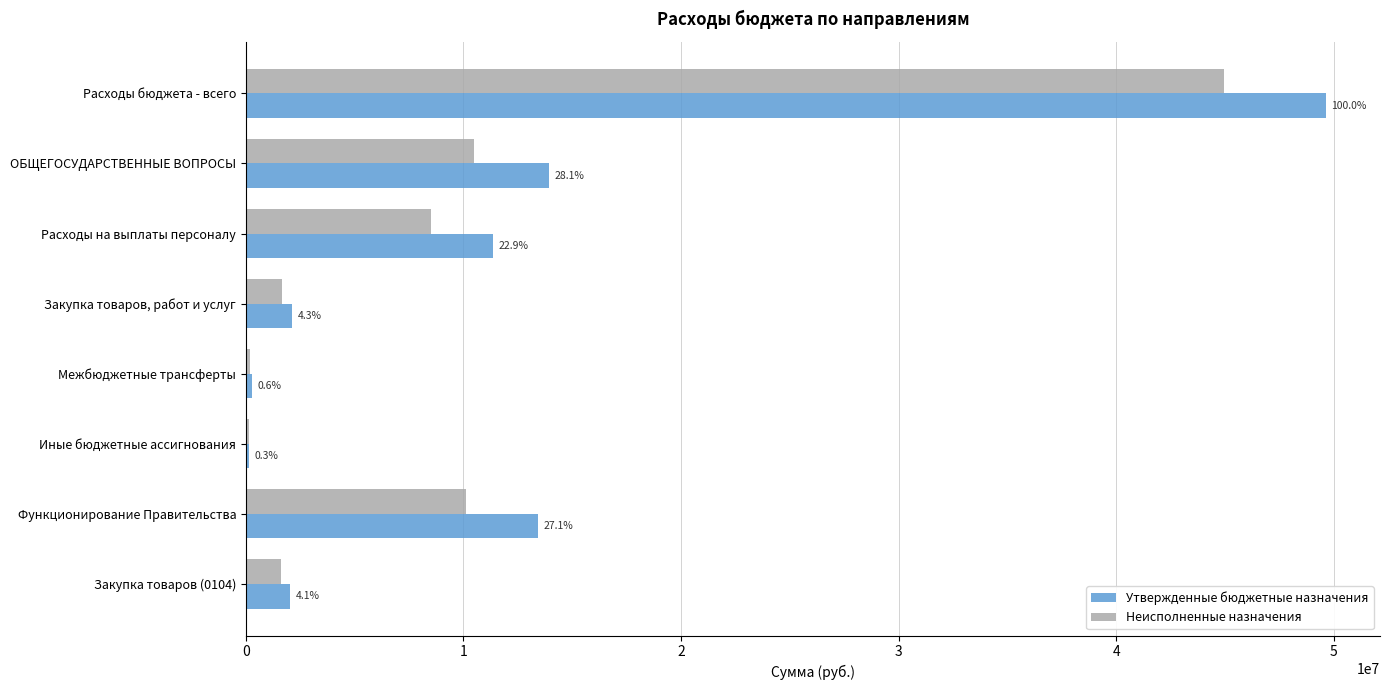

What is the value of the Неисполненные назначения bar at the 1st from the left?

44976694.8